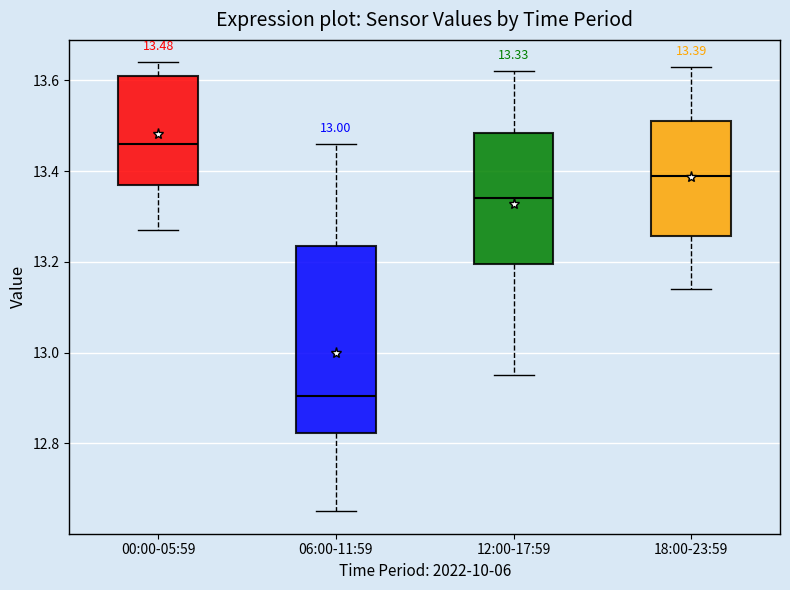

Comparing the boxes themselves (not the whiskers), which one is the tallest?

06:00-11:59